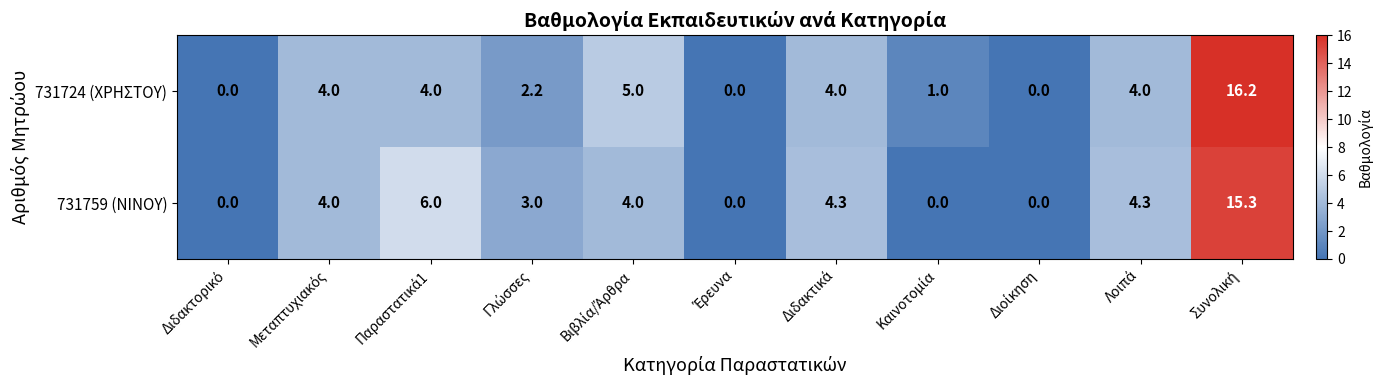

What is the maximum value shown in the chart?

16.2